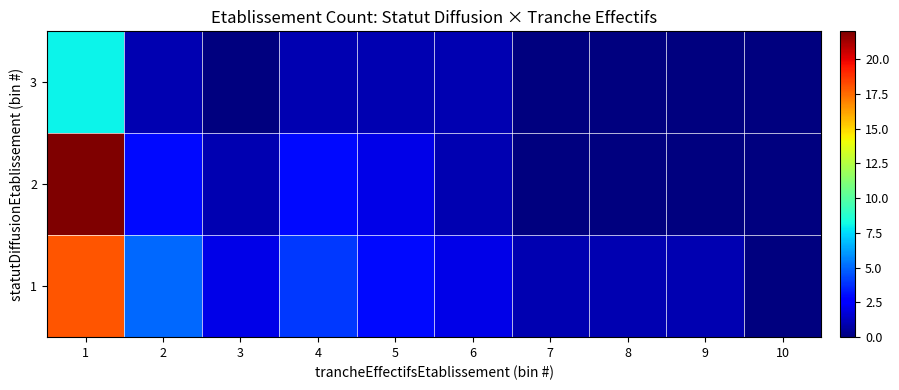

What is the total value across all series at 8?

1